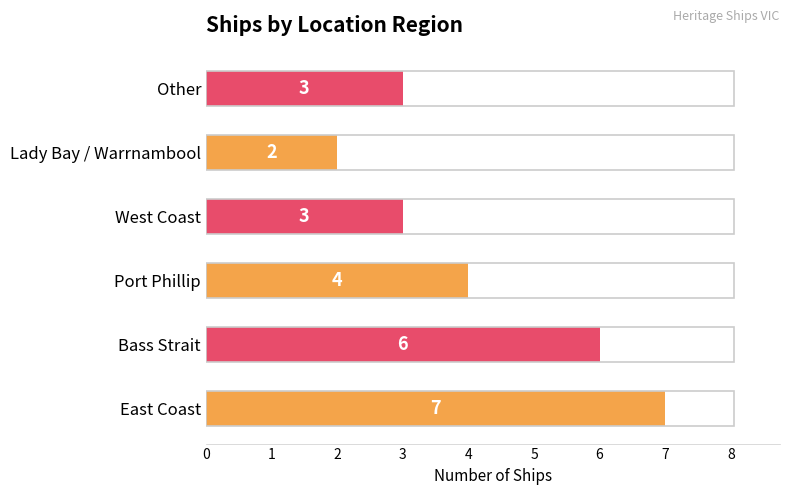

What is the sum of the values at Lady Bay / Warrnambool and East Coast?

9